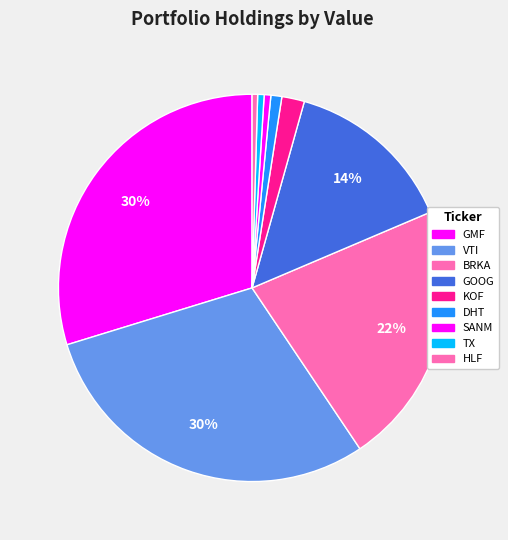

Count the number of slices in the pie.

9